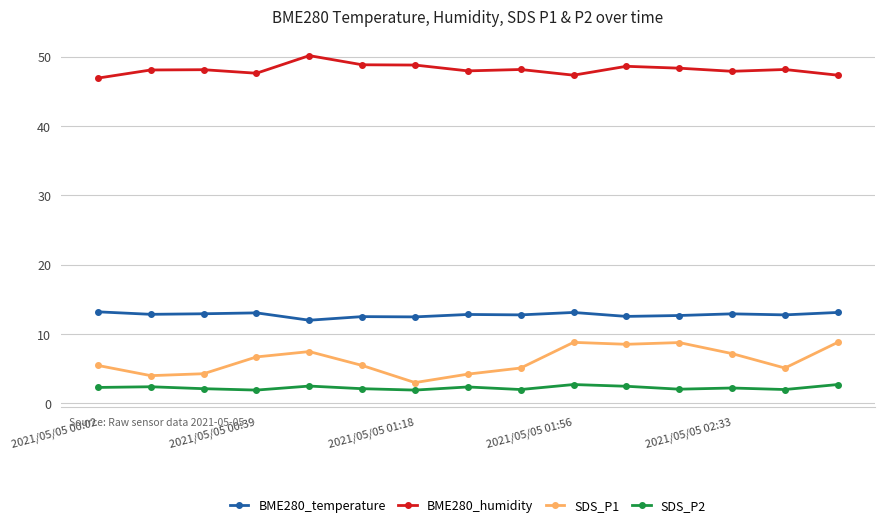

At how many categories does at least one series exceed 29?

15